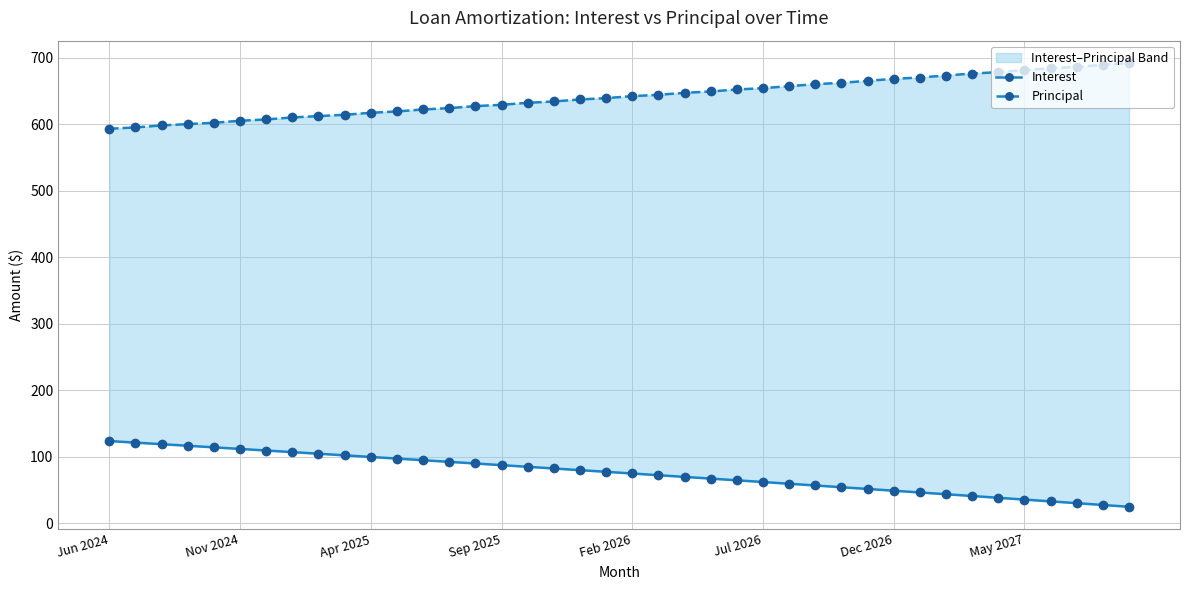

What is the spread (max minus min) of values at 34?

639.4